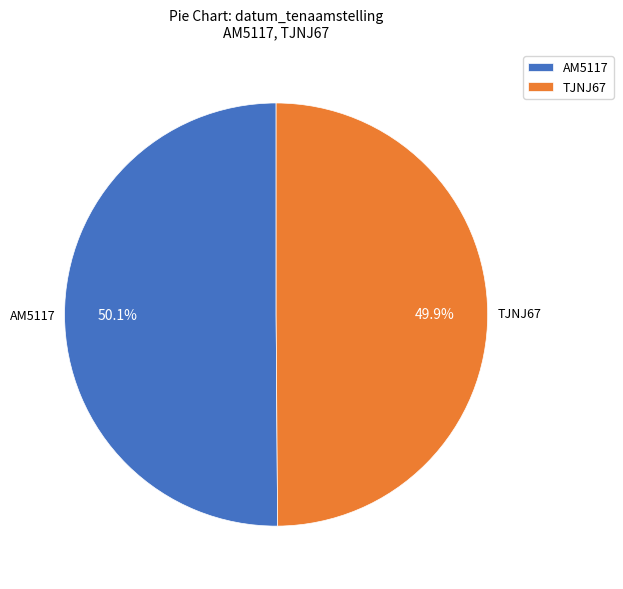

How much of the chart is everything except TJNJ67?

50.1%